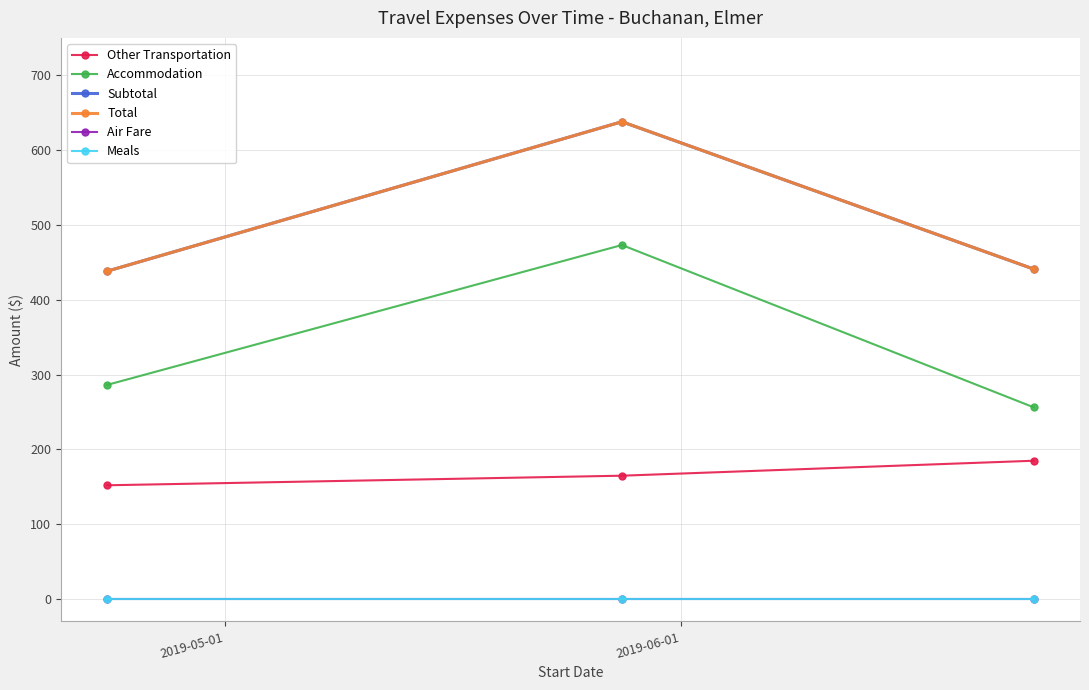

Does the chart have visible grid lines?

Yes